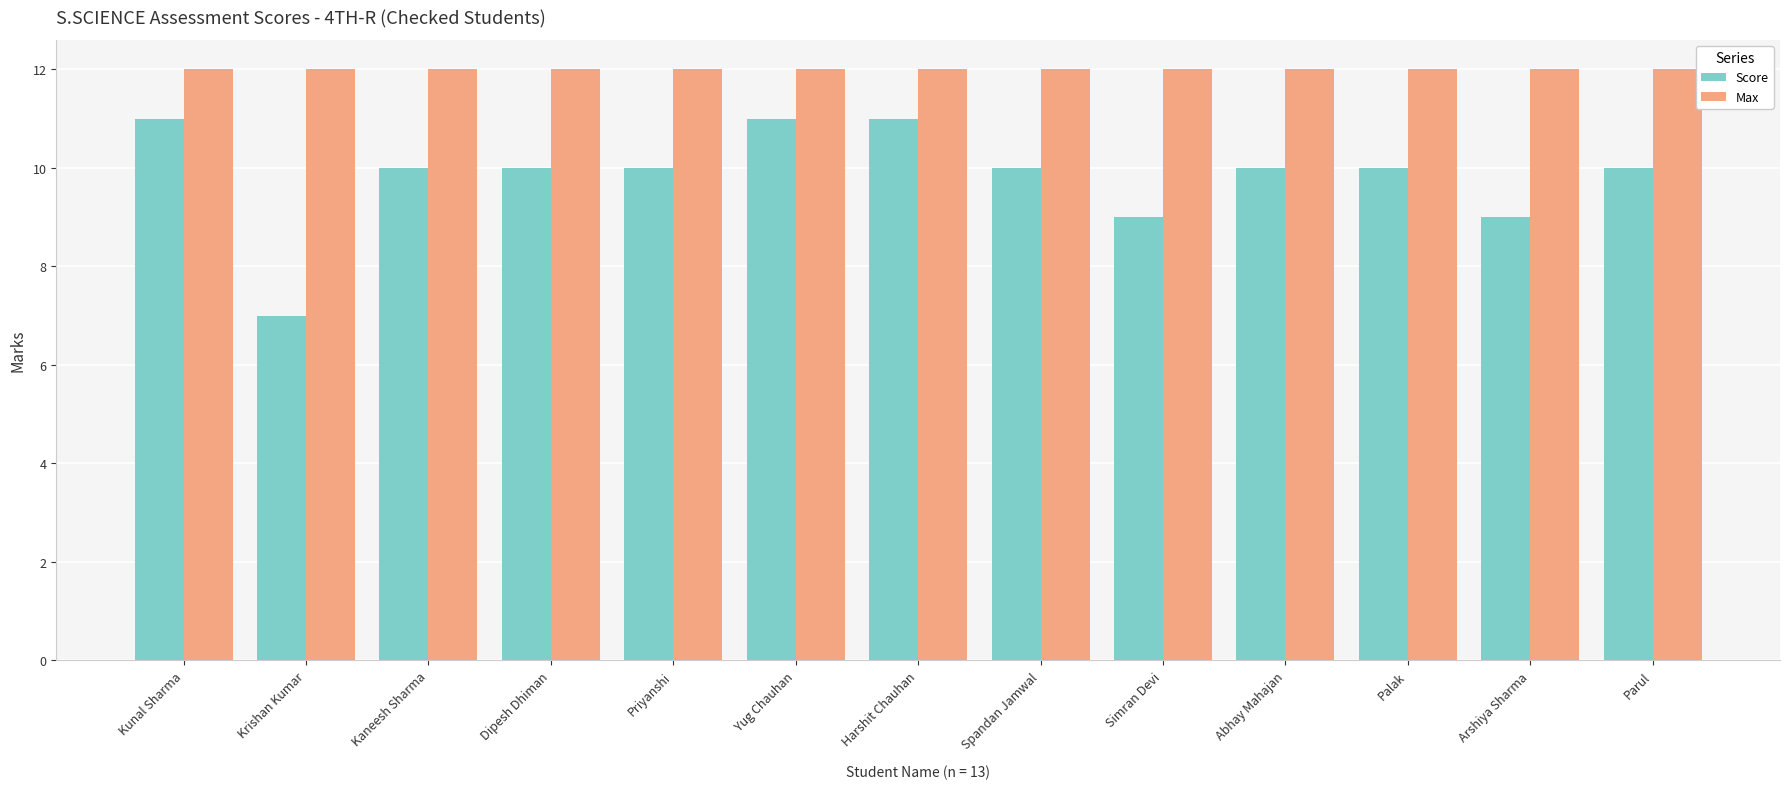

Rank the series by their average value, from highest to lowest.

Max, Score